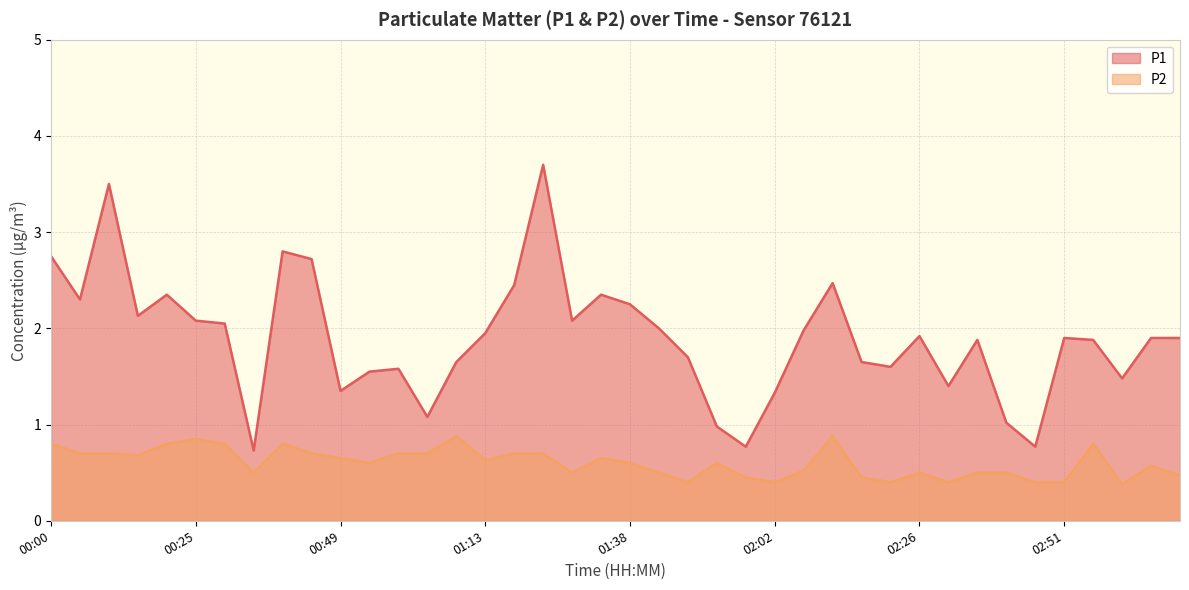

True or false: P2 and P1 cross at least once.

False